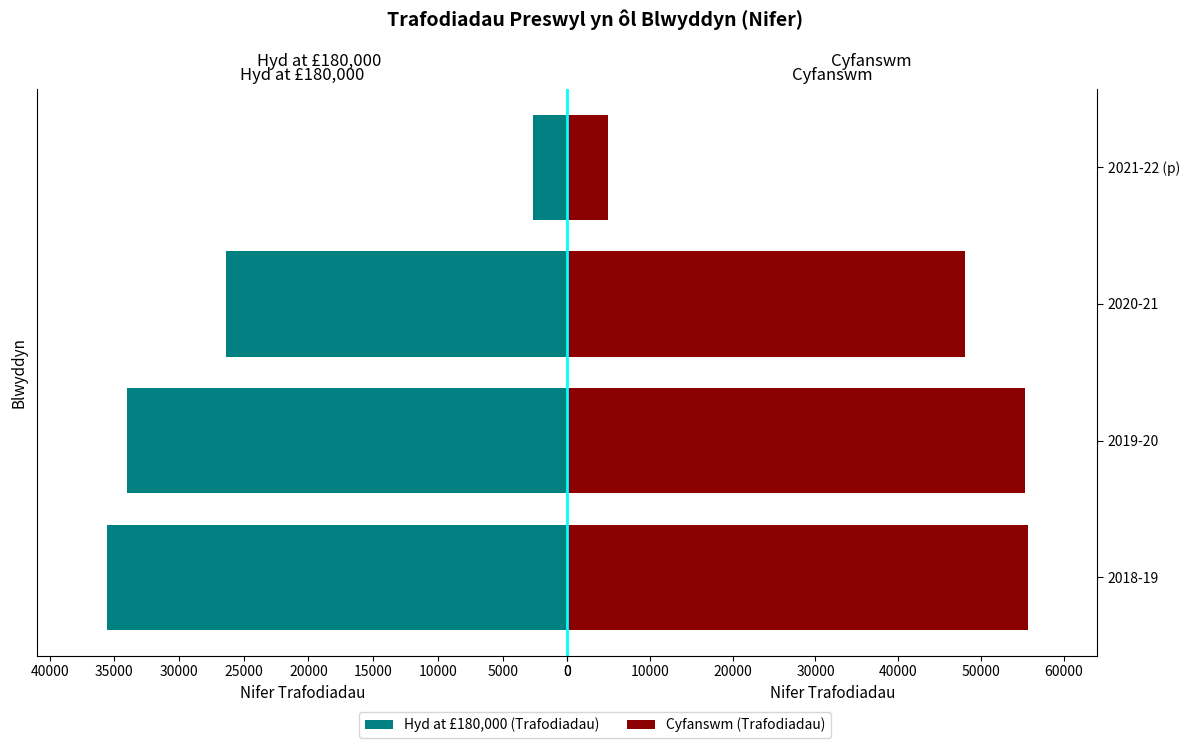

Which series has the largest range (max minus min)?

Cyfanswm (Trafodiadau)